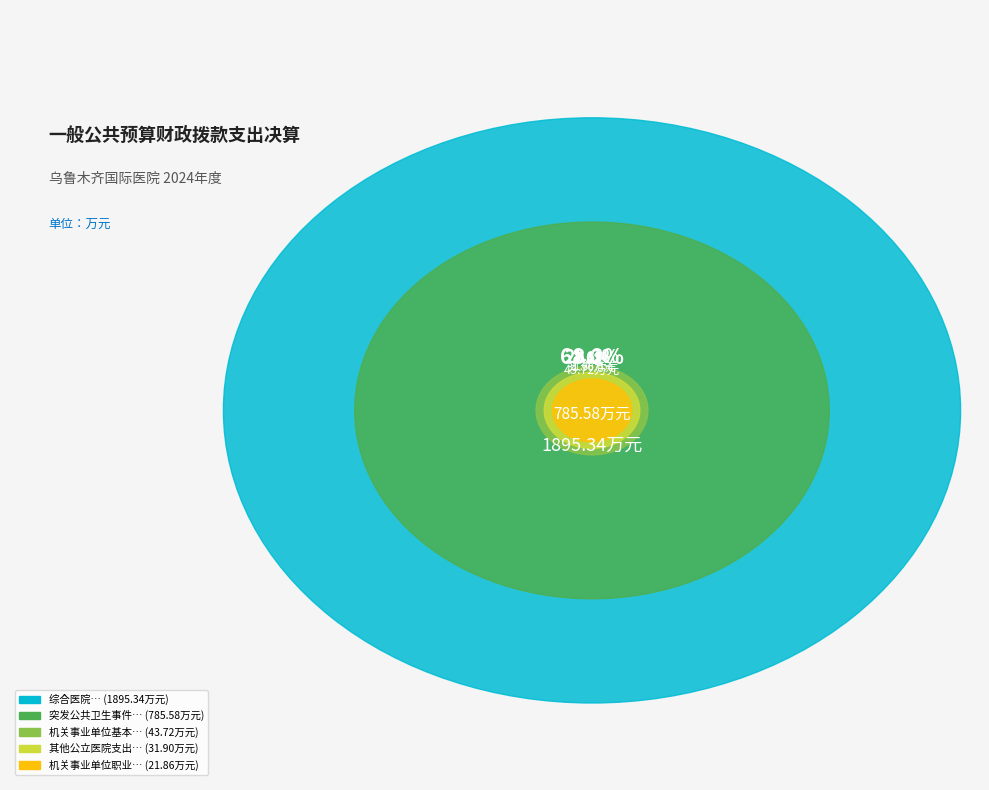

Between 机关事业单位基本养老保险缴费支出 and 综合医院, which is larger?

综合医院